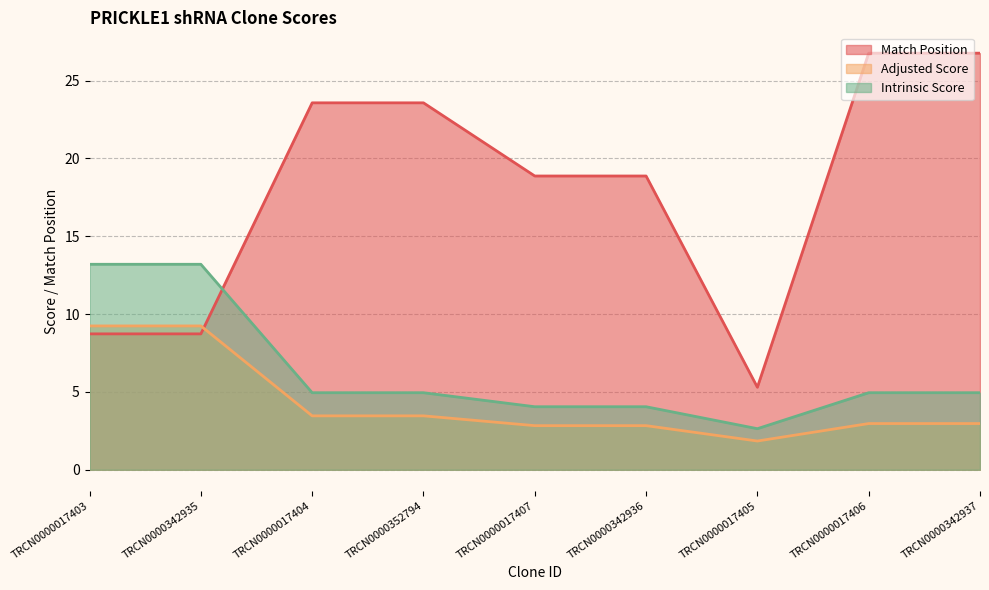

What is the spread (max minus min) of values at TRCN0000017403?

4.5